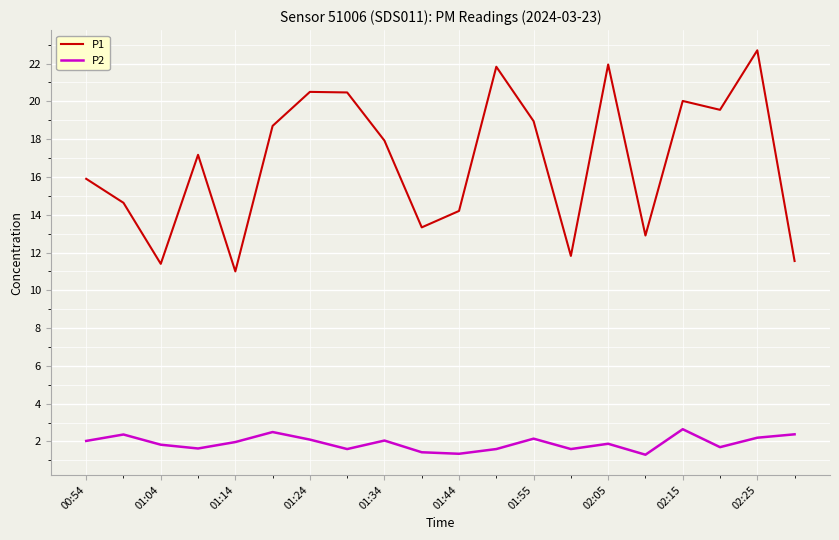

Which series has the largest range (max minus min)?

P1